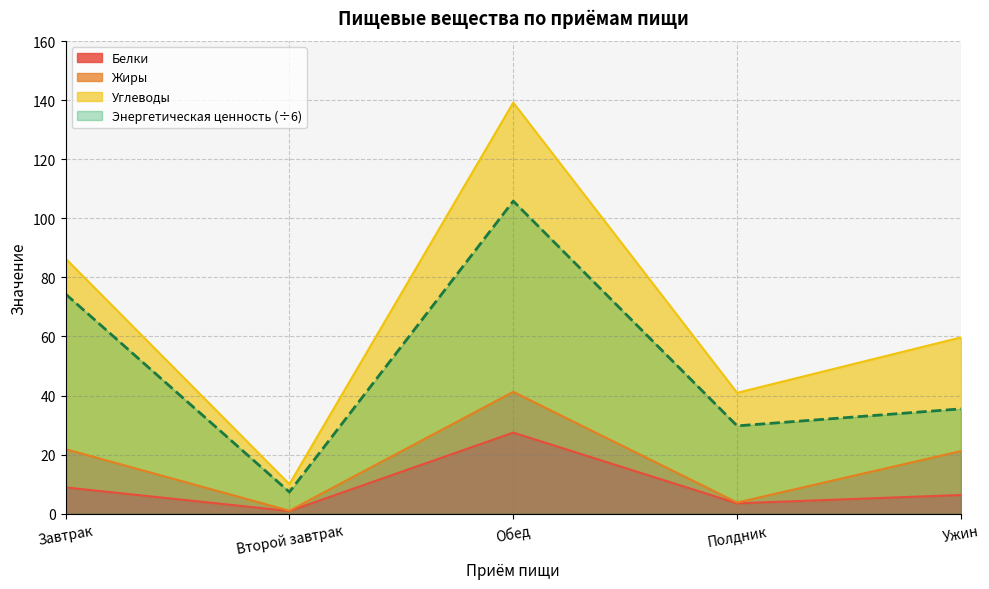

Between Обед and Полдник, which is larger?

Обед